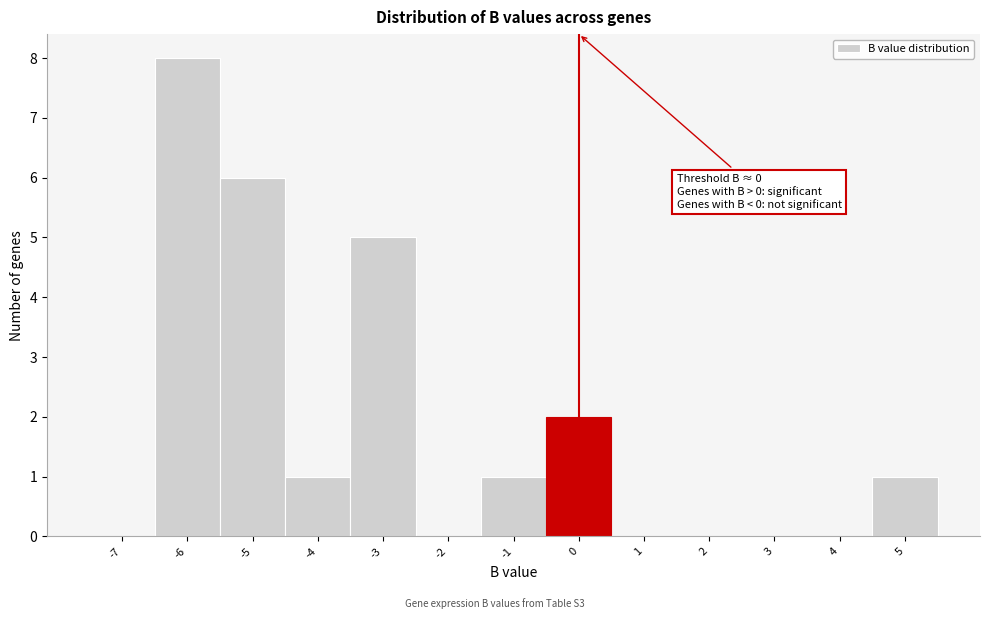

Which range on the x-axis has the tallest bar?

-6.5 to -5.5